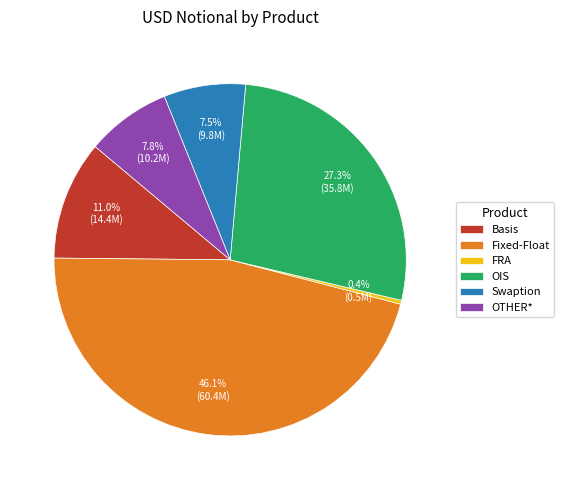

Is there a majority slice in this chart?

No